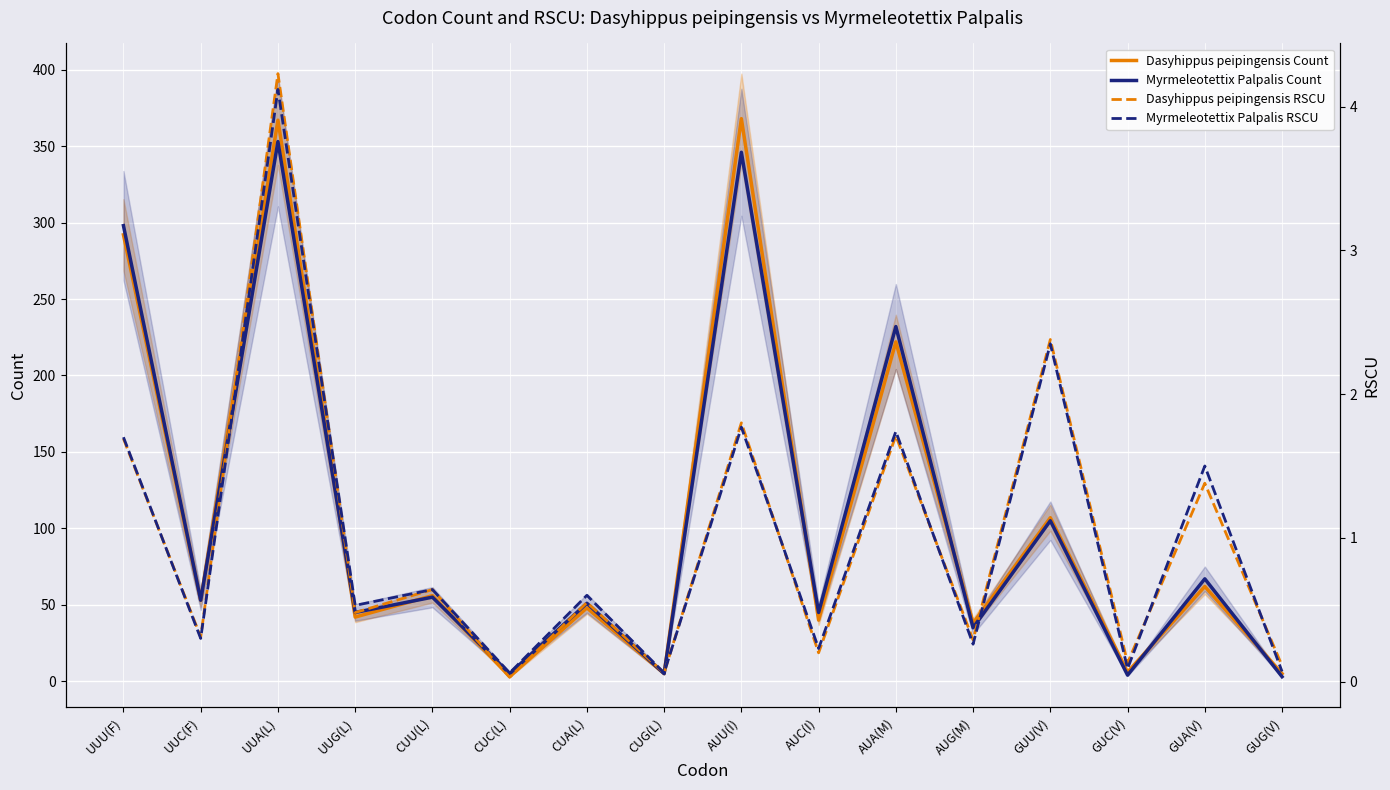

Reading right to left, transcribe all the data shown in this chart.

Dasyhippus peipingensis Count: 5.0	62.0	6.0	107.0	38.0	222.0	40.0	368.0	5.0	48.0	3.0	56.0	42.0	367.0	53.0	292.0
Myrmeleotettix Palpalis Count: 3.0	67.0	4.0	105.0	35.0	232.0	45.0	346.0	5.0	51.0	5.0	55.0	45.0	353.0	53.0	298.0
Dasyhippus peipingensis RSCU: 0.1	1.4	0.1	2.4	0.3	1.7	0.2	1.8	0.1	0.6	0.0	0.6	0.5	4.2	0.3	1.7
Myrmeleotettix Palpalis RSCU: 0.1	1.5	0.1	2.4	0.3	1.7	0.2	1.8	0.1	0.6	0.1	0.6	0.5	4.1	0.3	1.7